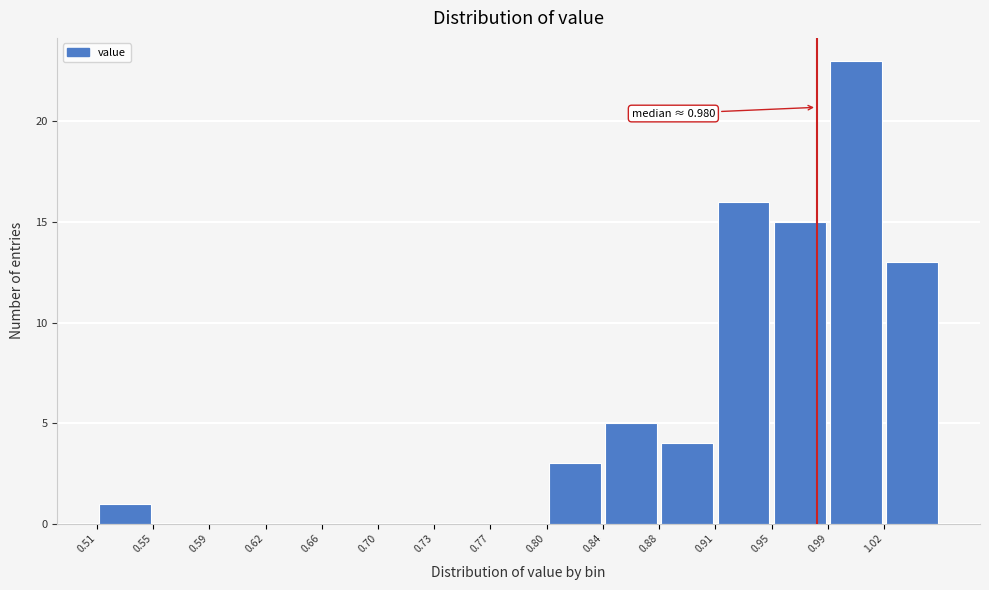

Which range on the x-axis has the tallest bar?

0.985 to 1.025